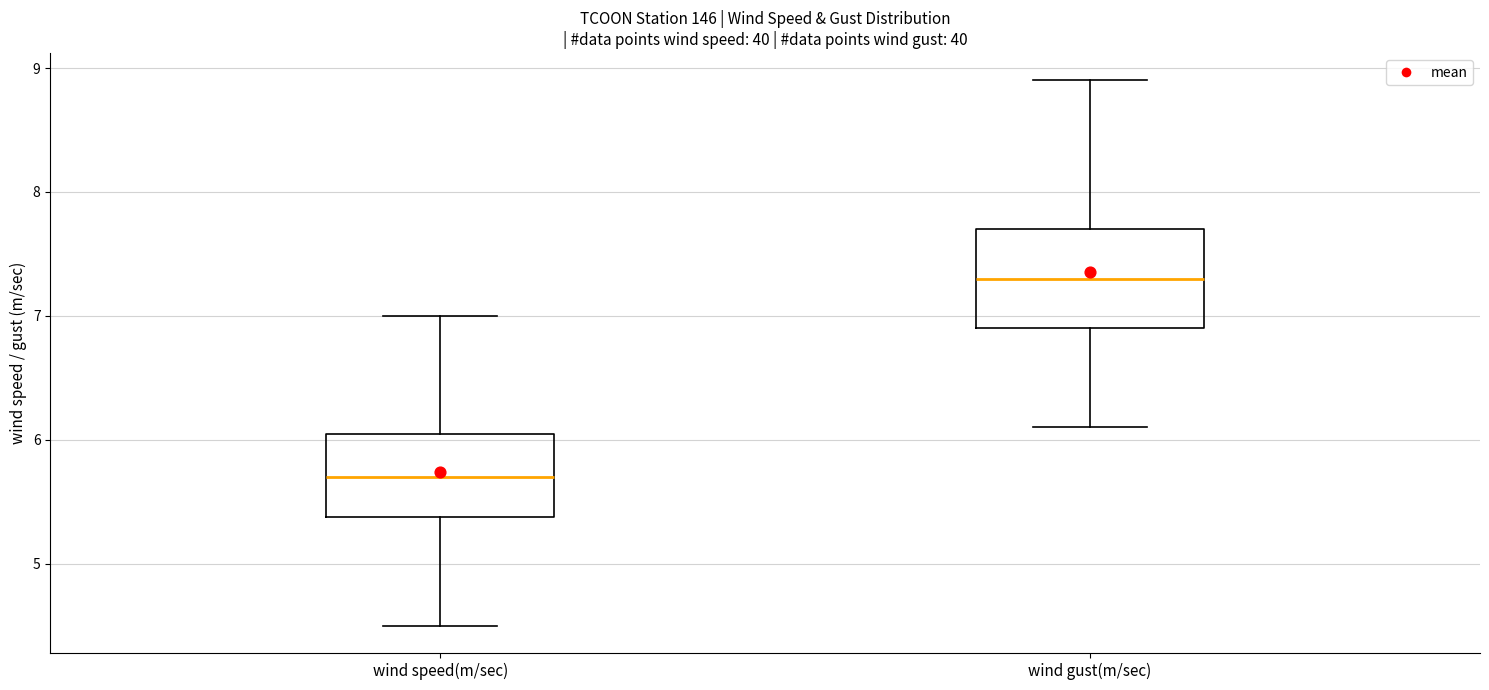

Reading left to right, read every box against the y-axis: the position of its median line, the range the box covers, and the ends of its whiskers. The values are not printed on the chart, so give them approximately, as read against the axis.

wind speed(m/sec): median 5.7, box 5.4 to 6.1, whiskers 4.5 to 7.0
wind gust(m/sec): median 7.3, box 6.9 to 7.7, whiskers 6.1 to 8.9